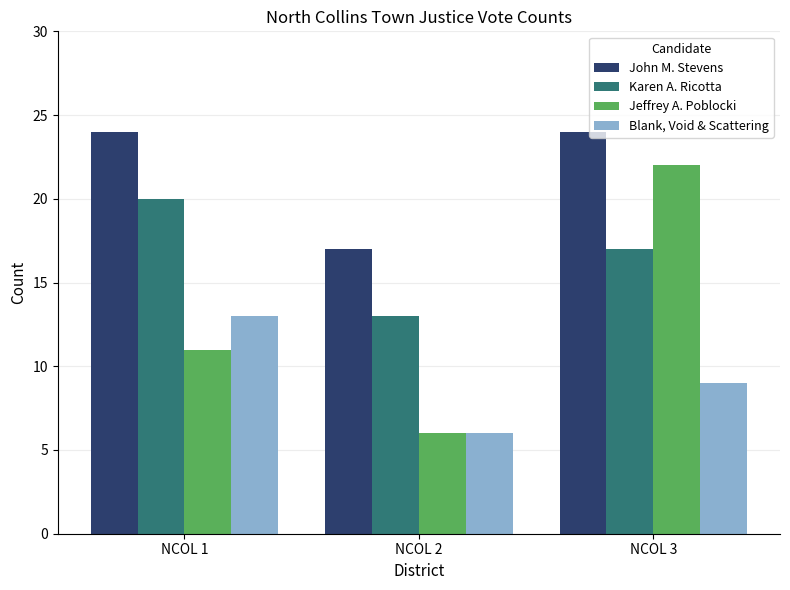

At which label does Blank, Void & Scattering first exceed 9?

NCOL 1